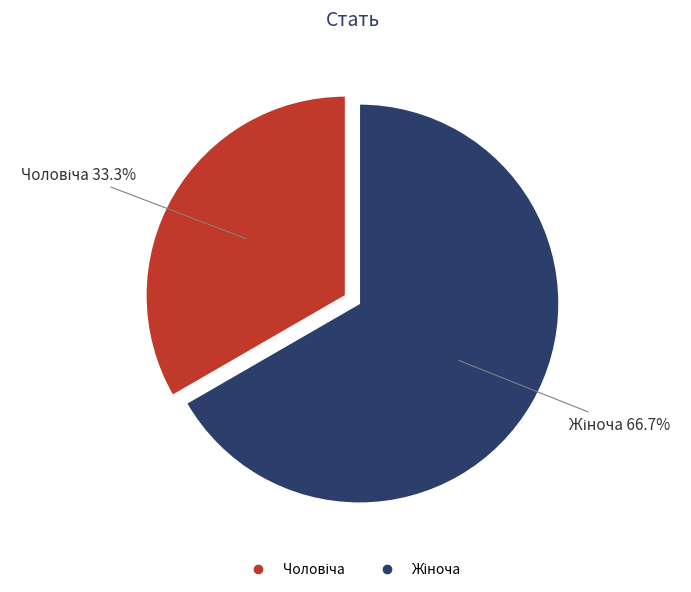

How many segments does this pie chart have?

2